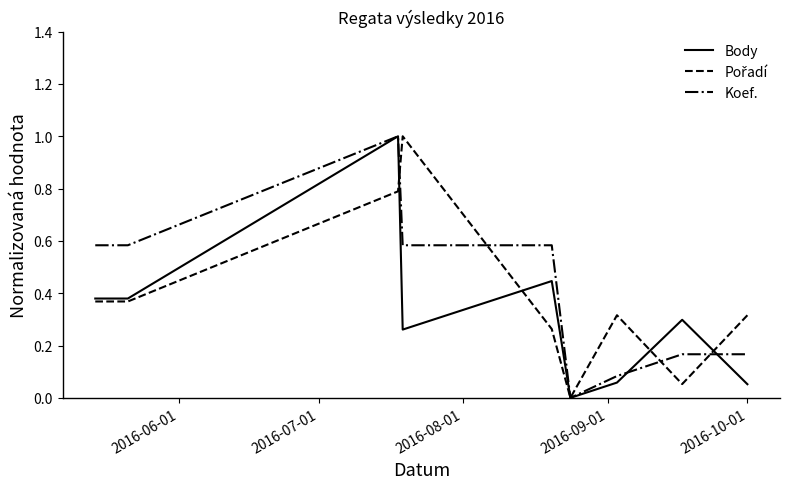

What is the greatest value displayed?

1.0